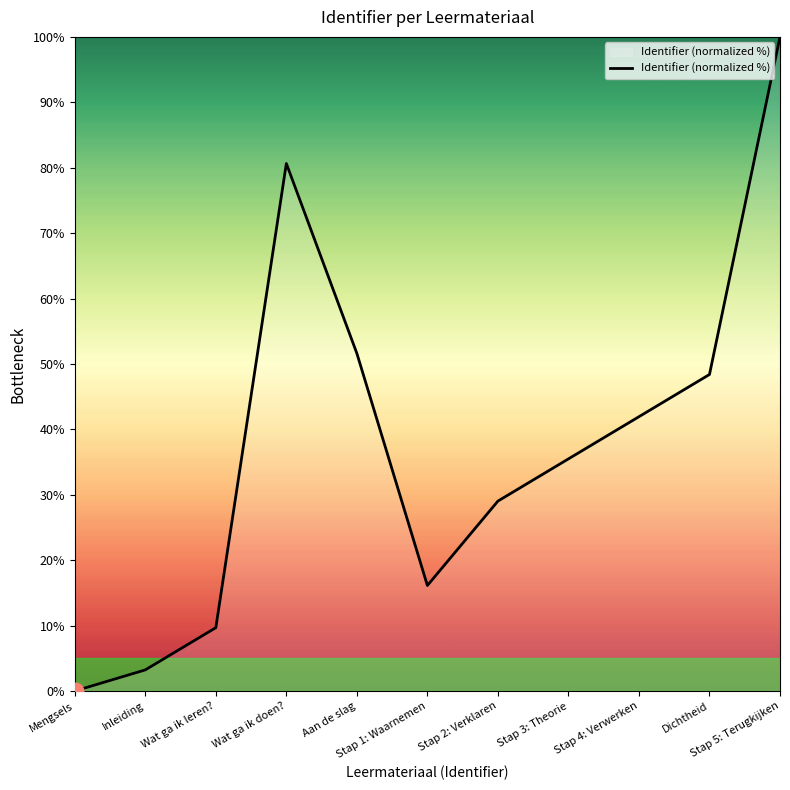

Rank the categories by value from lowest to highest.

Mengsels, Inleiding, Wat ga ik leren?, Stap 1: Waarnemen, Stap 2: Verklaren, Stap 3: Theorie, Stap 4: Verwerken, Dichtheid, Aan de slag, Wat ga ik doen?, Stap 5: Terugkijken